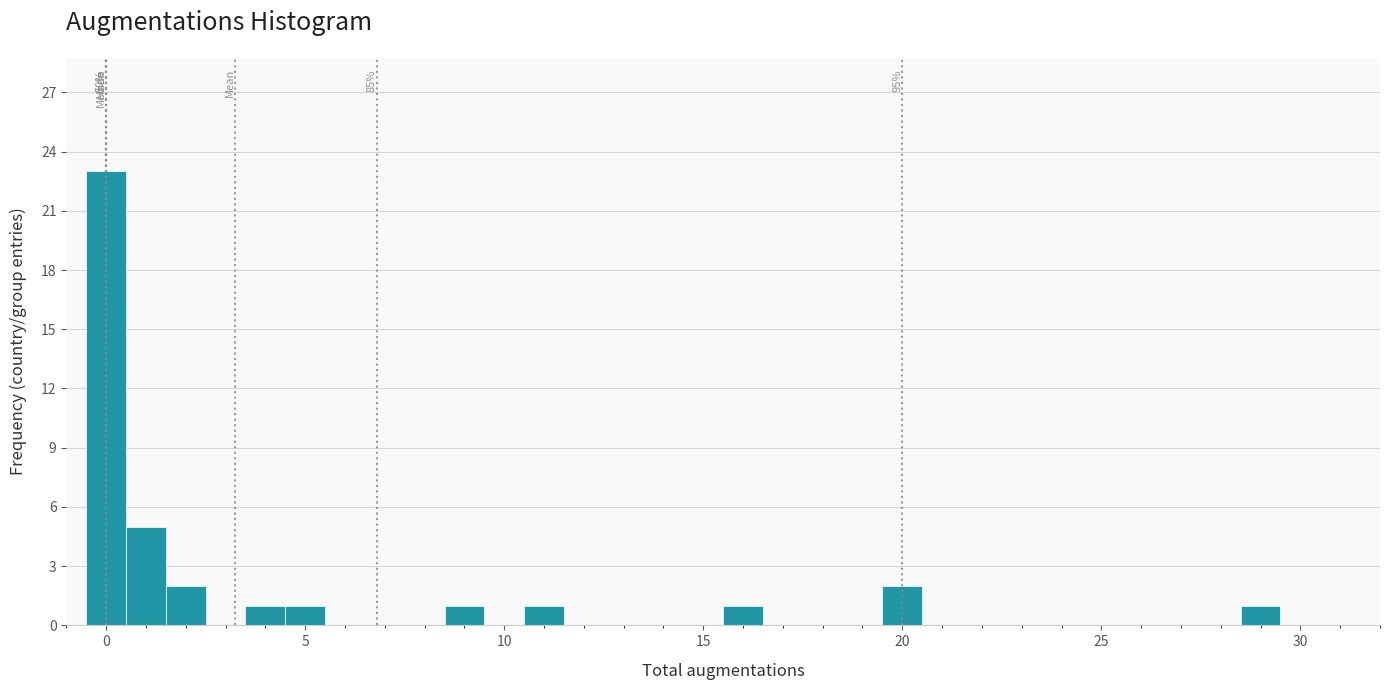

Around what value on the x-axis is the tallest bar? Give the approximate position of its centre, as read against the axis.

0.0